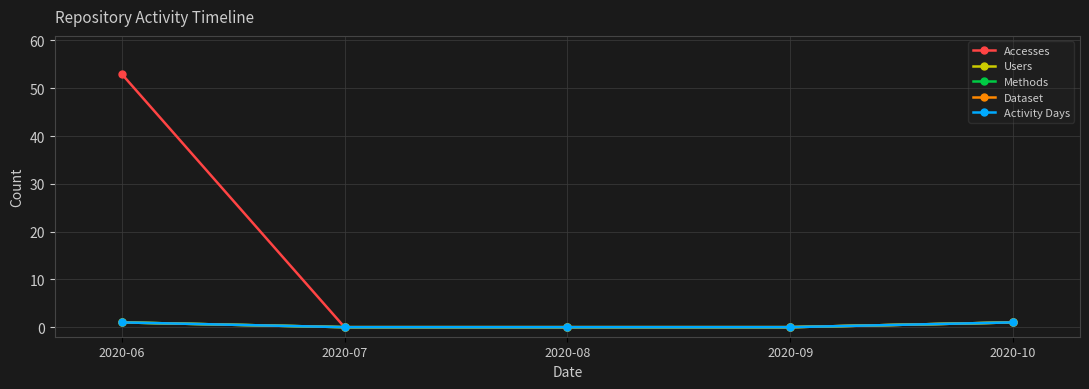

Does the chart have visible grid lines?

Yes